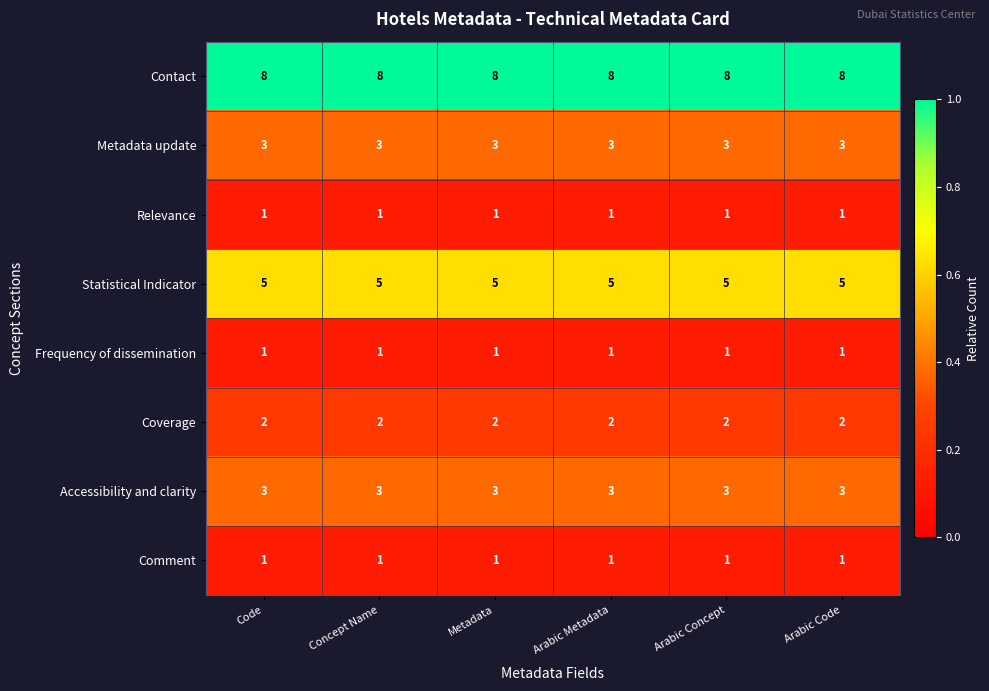

What is the minimum value shown in the chart?

1